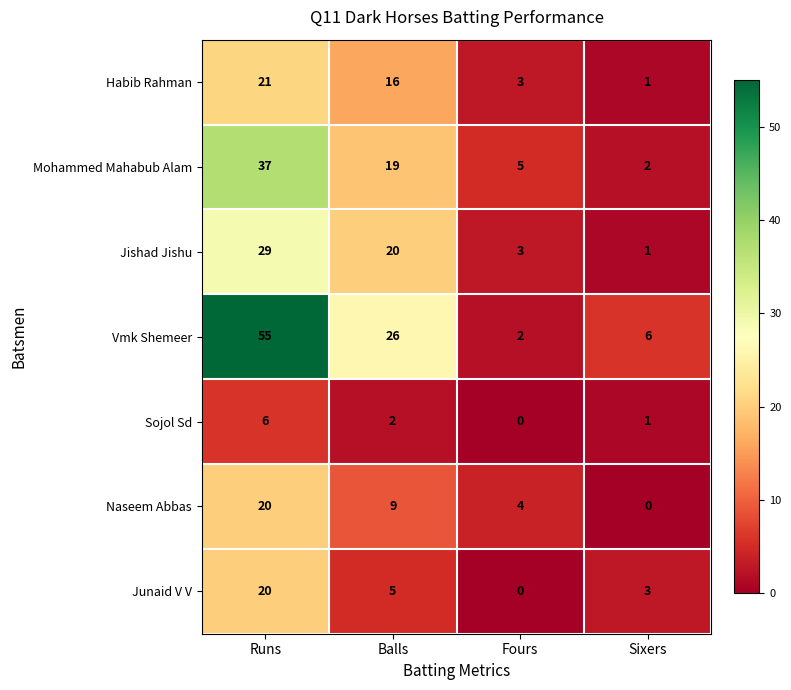

How many data points does each series have?

4